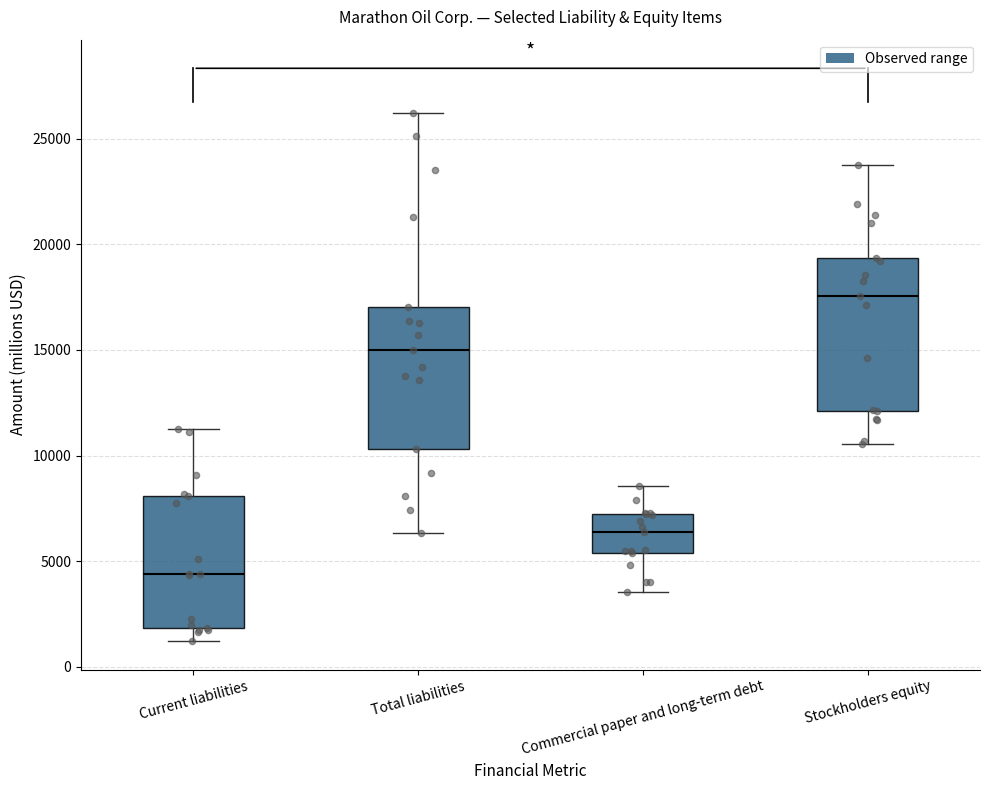

Which box has the highest median line?

Stockholders equity